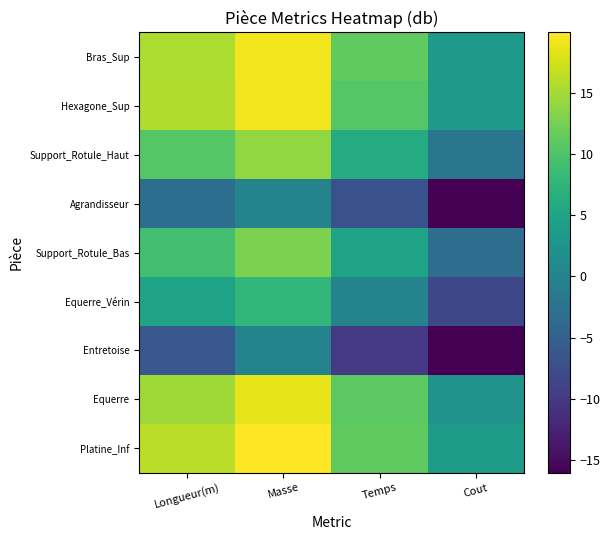

Reading right to left, transcribe all the data shown in this chart.

Platine_Inf: Cout=3.9	Temps=11.1	Masse=19.9	Longueur(m)=16.1
Equerre: Cout=2.5	Temps=10.8	Masse=18.5	Longueur(m)=14.8
Entretoise: Cout=-16.0	Temps=-10.0	Masse=0.0	Longueur(m)=-6.2
Equerre_Vérin: Cout=-8.2	Temps=0.0	Masse=7.8	Longueur(m)=4.8
Support_Rotule_Bas: Cout=-3.2	Temps=4.8	Masse=12.8	Longueur(m)=9.0
Agrandisseur: Cout=-16.0	Temps=-7.0	Masse=0.0	Longueur(m)=-3.0
Support_Rotule_Haut: Cout=-1.9	Temps=6.0	Masse=14.1	Longueur(m)=10.4
Hexagone_Sup: Cout=3.2	Temps=10.4	Masse=19.2	Longueur(m)=15.6
Bras_Sup: Cout=3.2	Temps=11.1	Masse=19.2	Longueur(m)=15.4